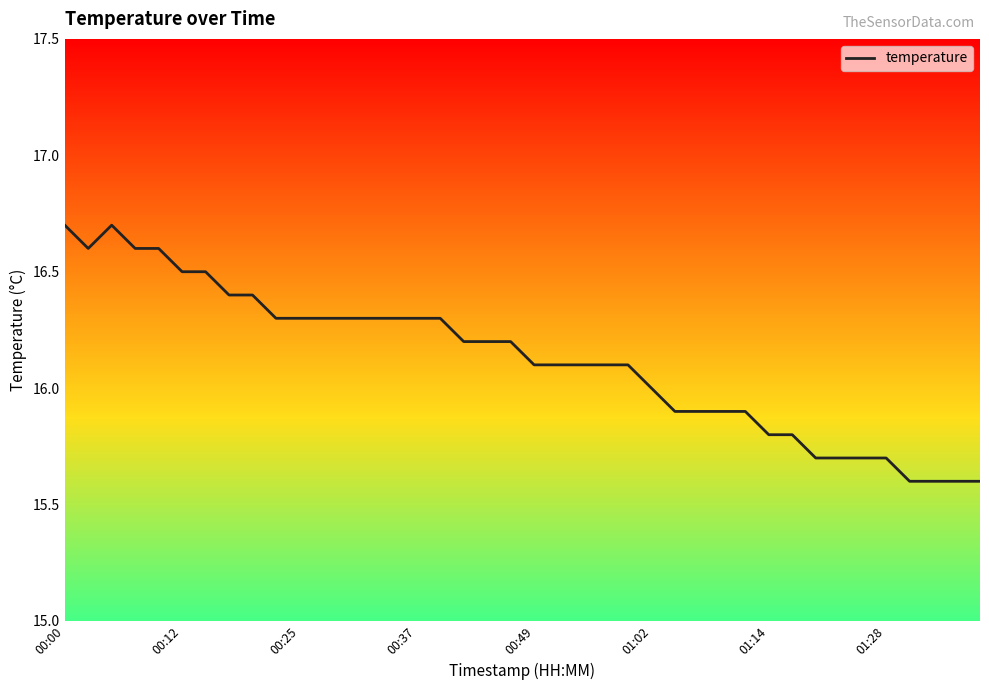

What is the difference between the maximum and minimum values?

1.1